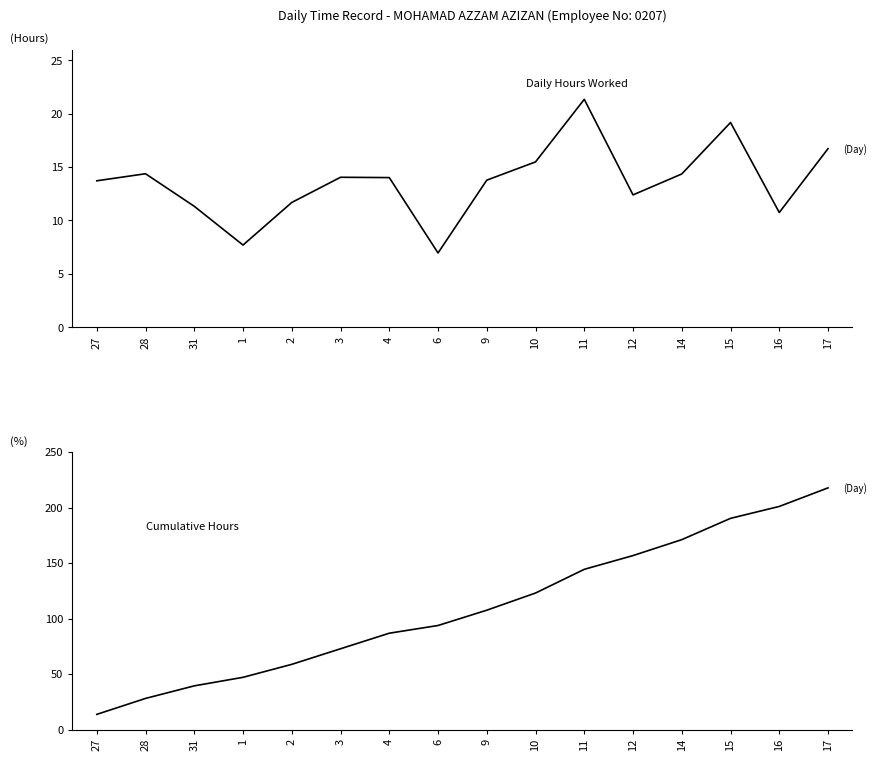

True or false: Cumulative Hours and Daily Hours Worked intersect in this chart.

False